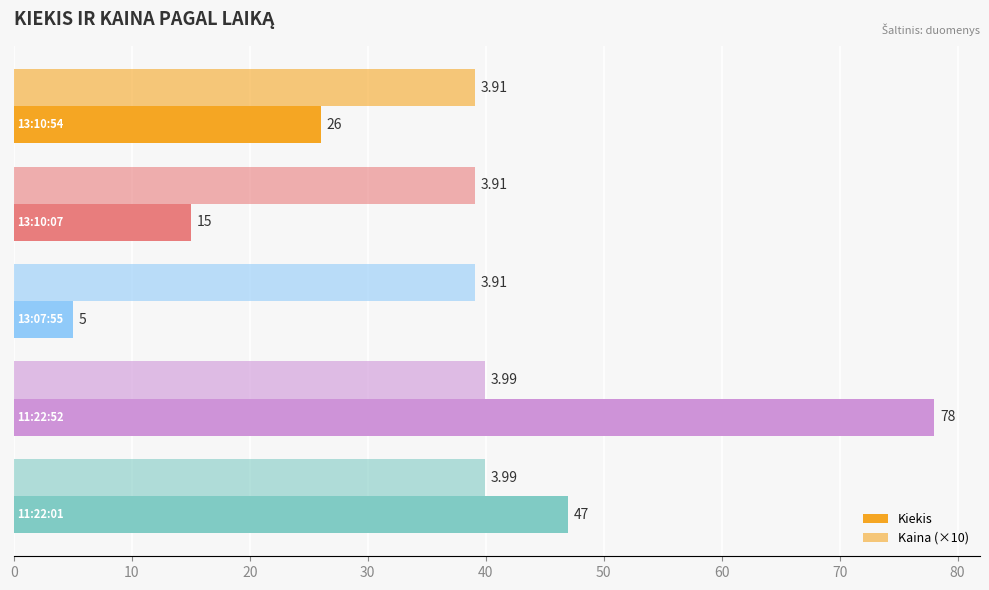

How many series are shown in this chart?

2